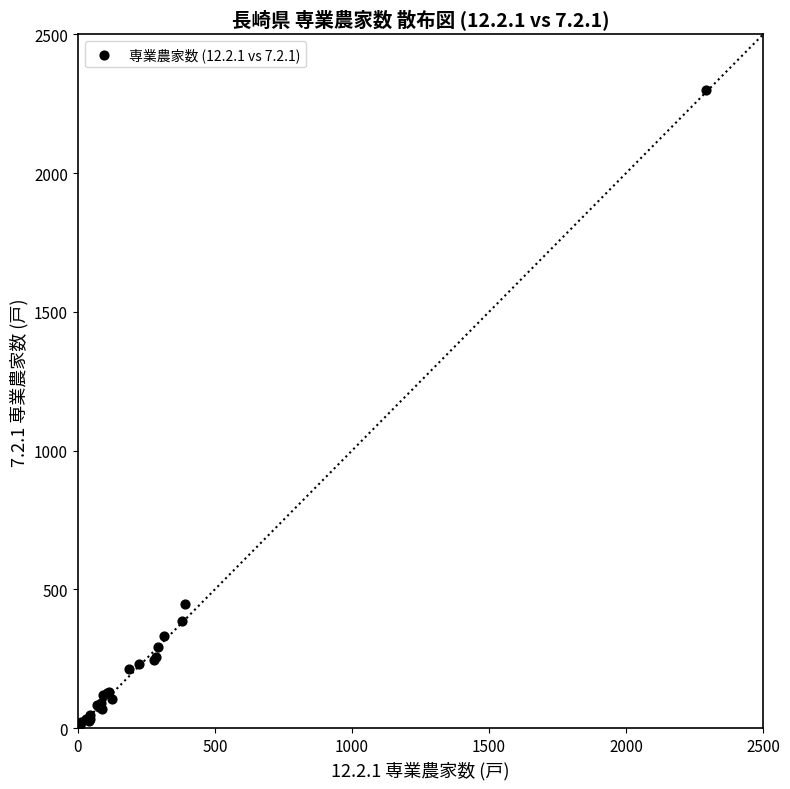

What Y value in the scatter plot is closest to 1156?

447